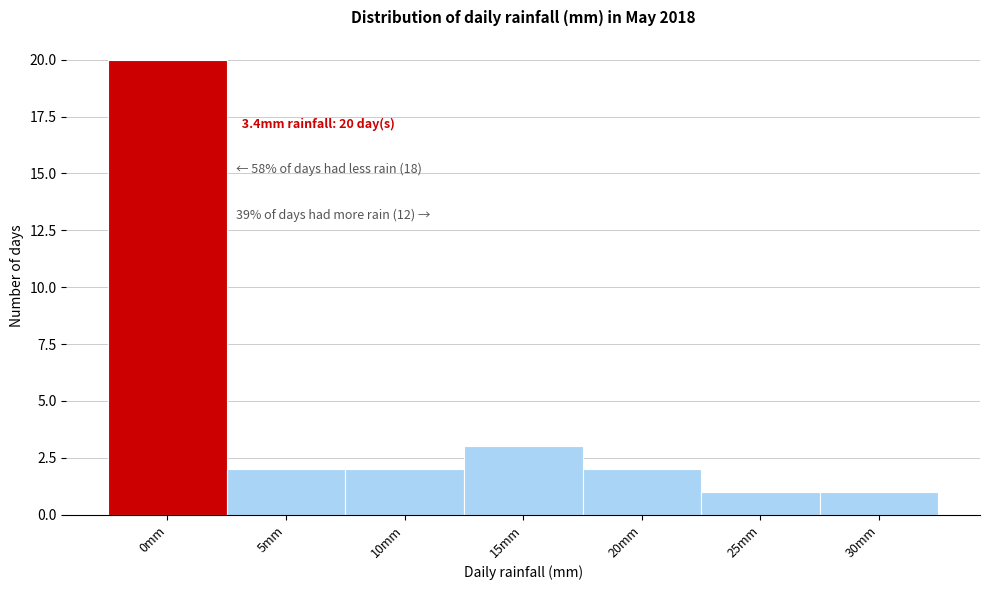

Reading left to right, extract all data points from this chart.

0mm=20	5mm=2	10mm=2	15mm=3	20mm=2	25mm=1	30mm=1